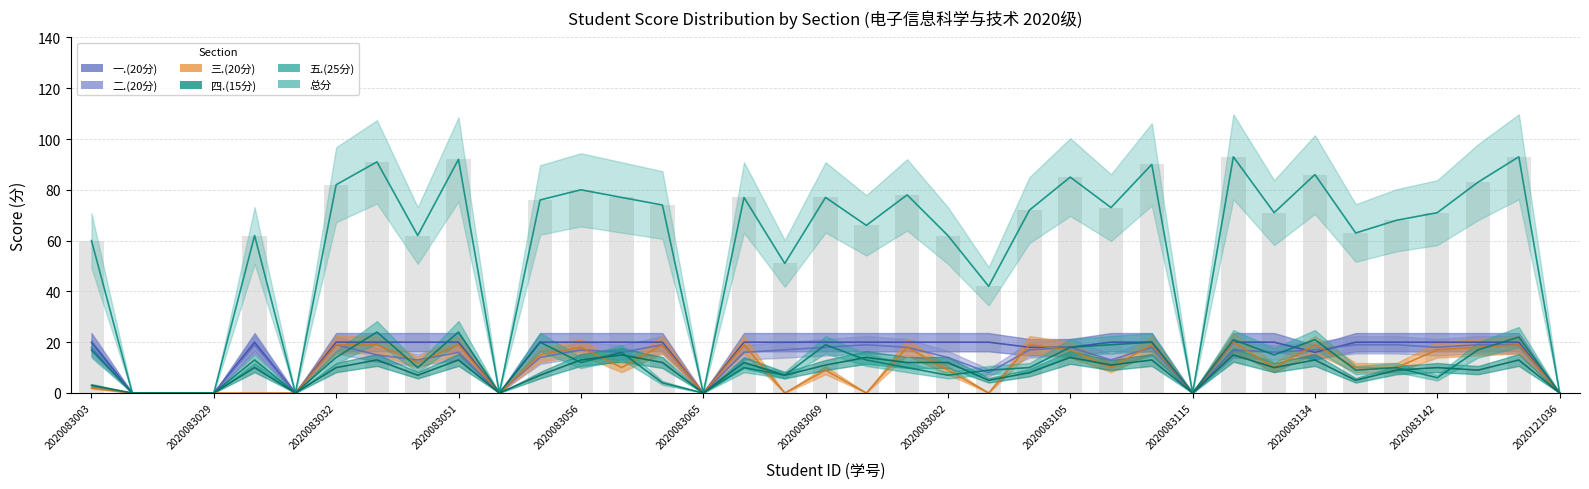

What is the sum of the 五.(25分) values at 2020083070 and 2020083032?

27